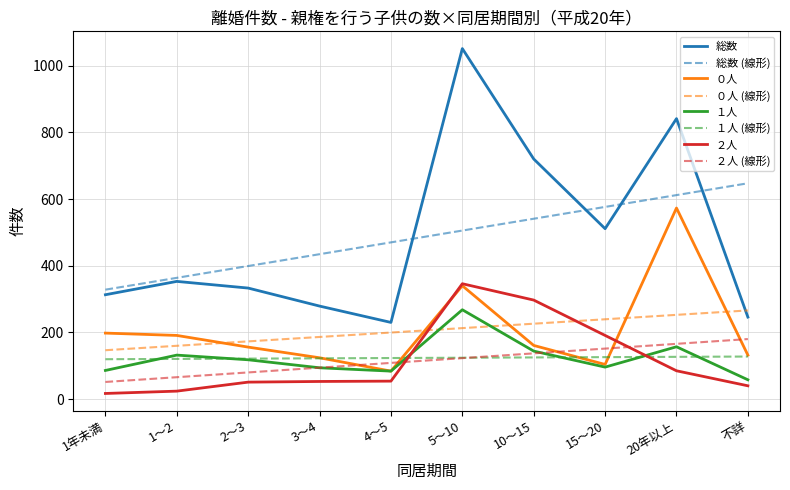

The value of ０人 at 10～15 is 260. True or false?

False